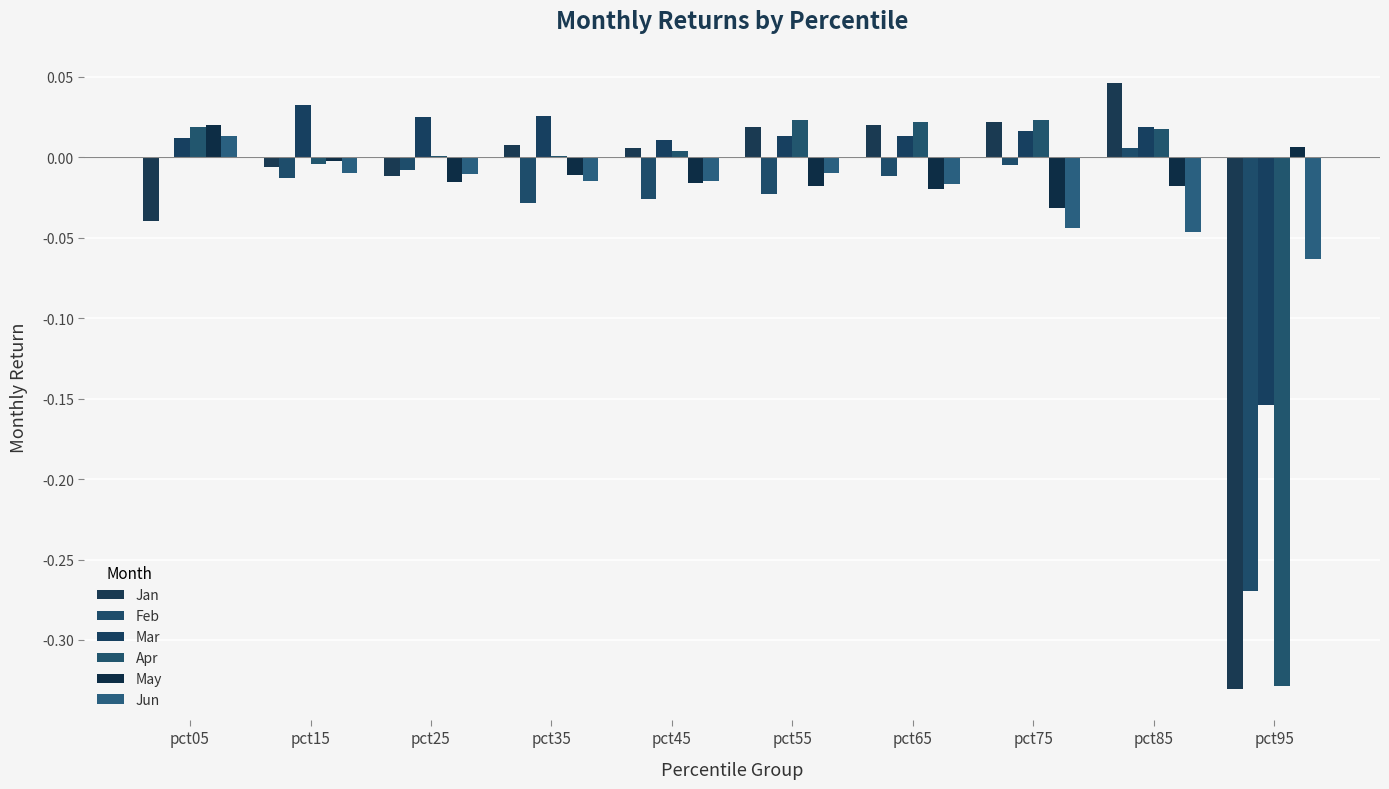

True or false: Jun has a value of -0.1 at pct75.

False